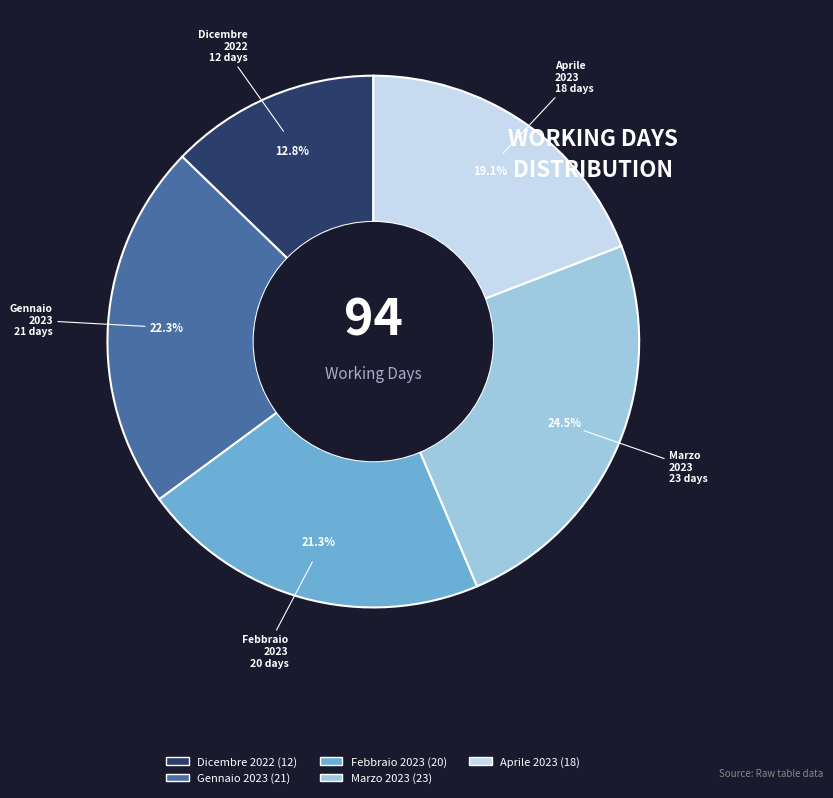

How many slices are in this pie chart?

5